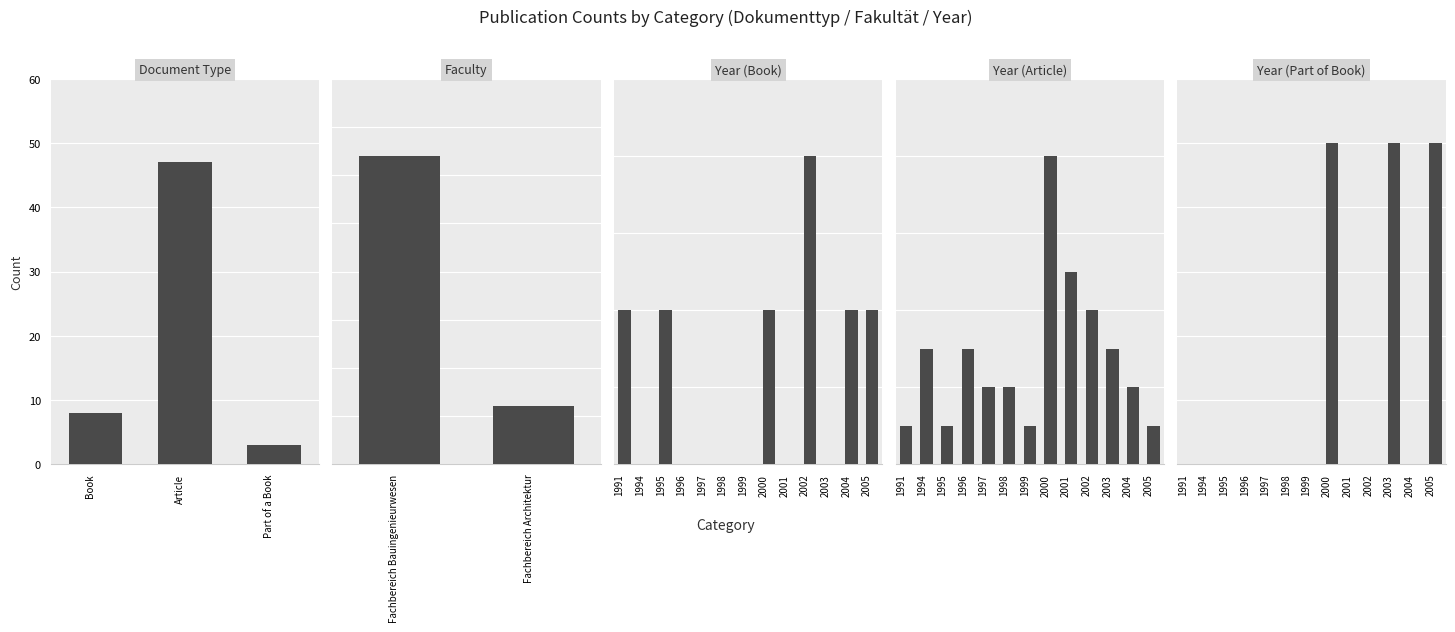

Count the number of data series in this chart.

1